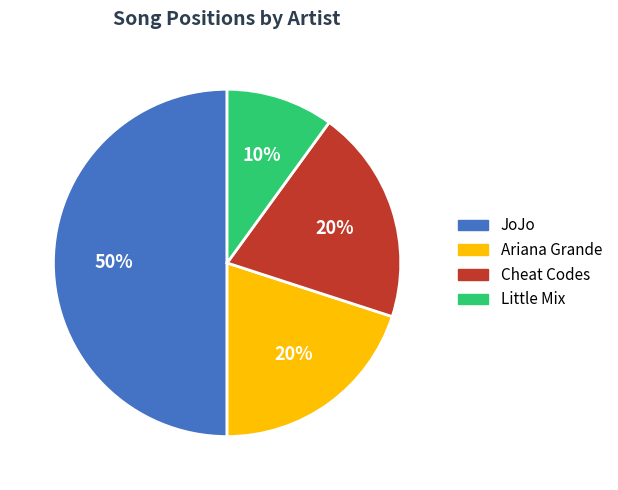

To the nearest percent, what portion does Ariana Grande represent?

20%